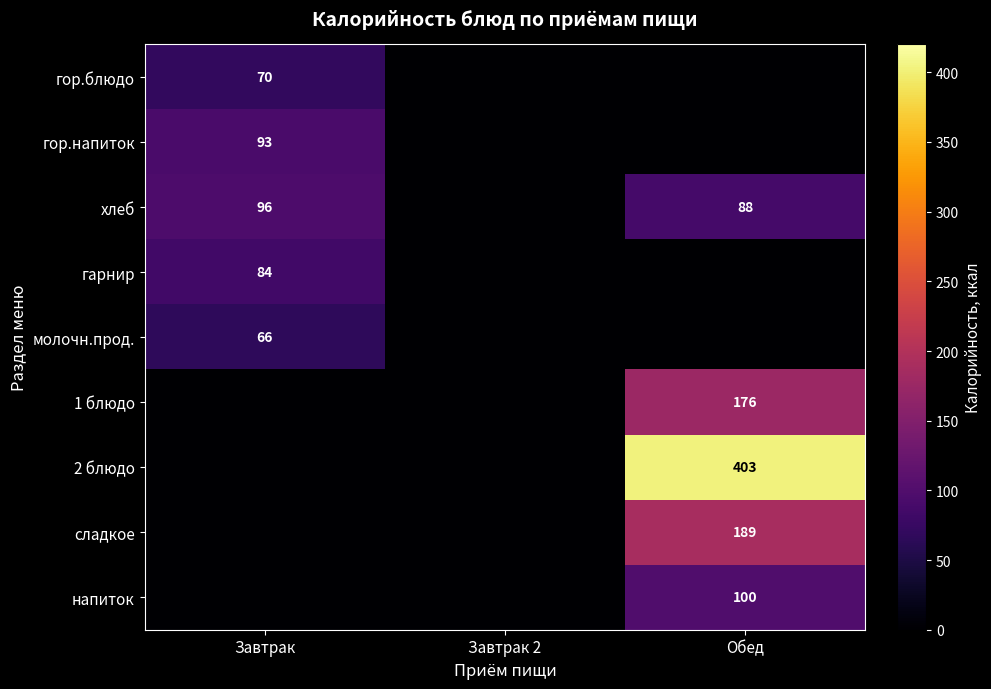

Is it true that хлеб equals 141 at Обед?

False